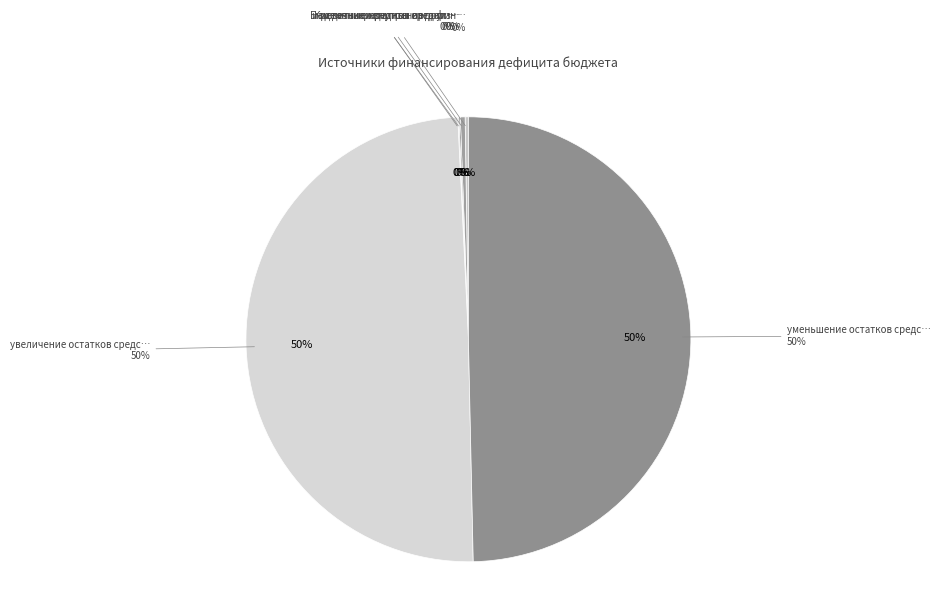

Do уменьшение остатков средств and источники внутреннего финансирования together represent more than half of the pie?

No